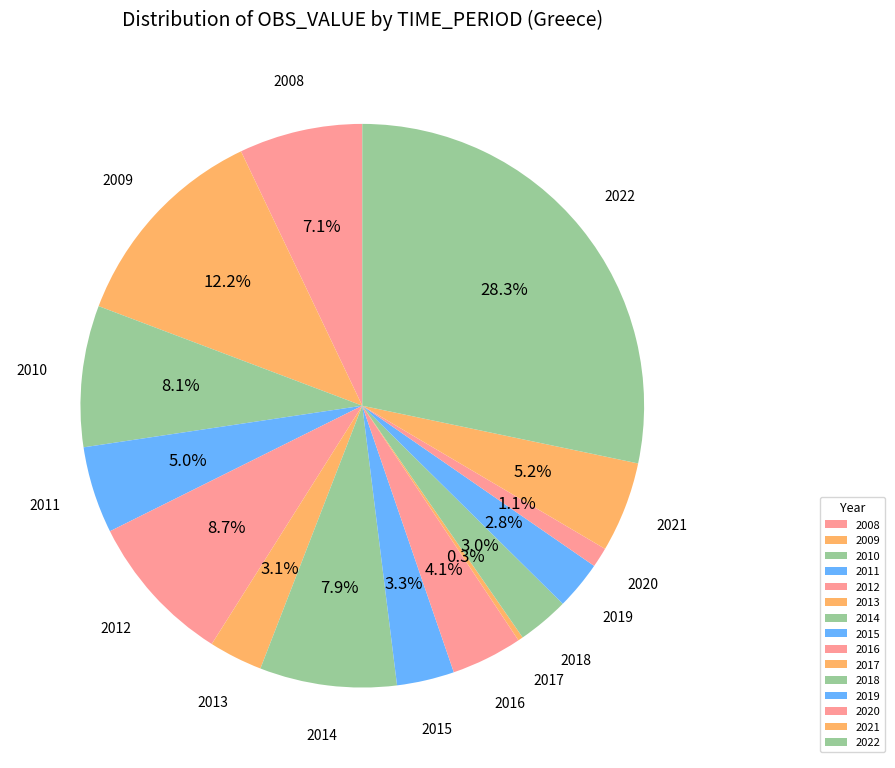

How many slices are in this pie chart?

15